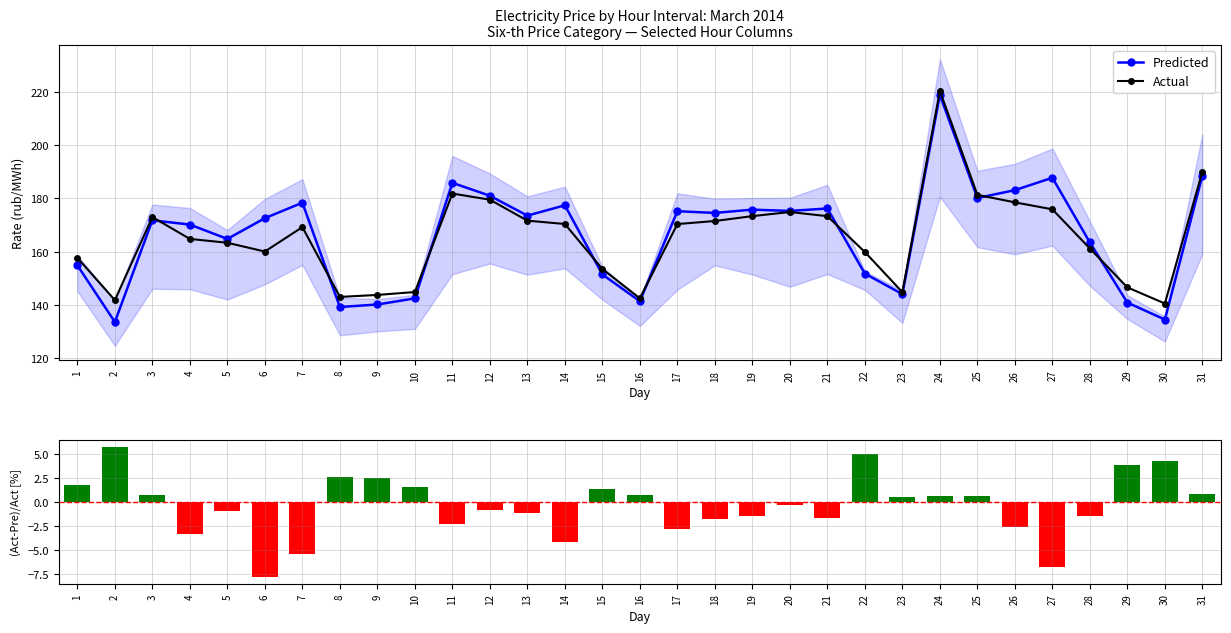

The value of Predicted at 7 is 178.4. True or false?

True